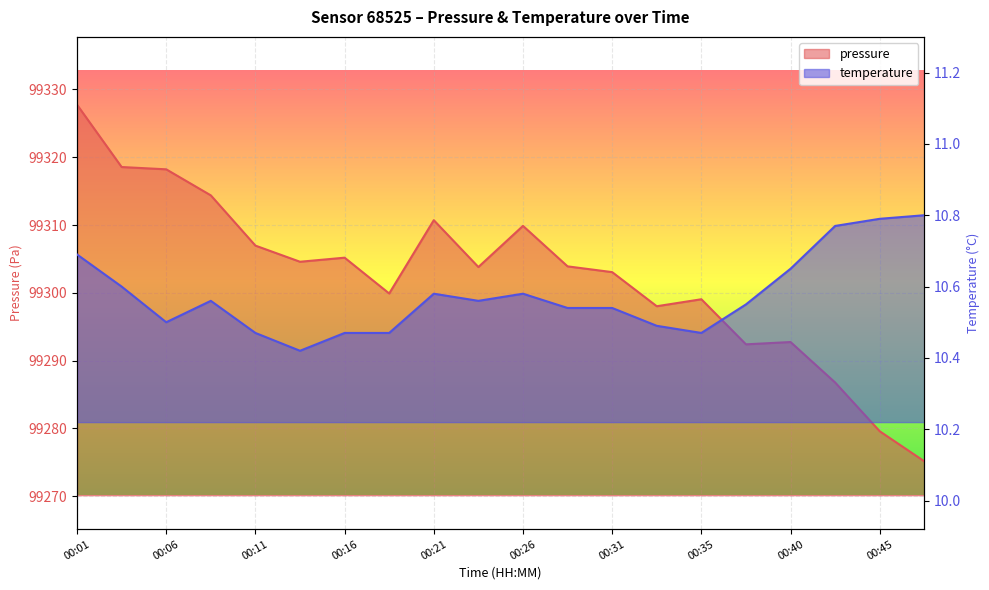

Reading left to right, what are all the values shown in this chart?

pressure: 99327.8	99318.6	99318.2	99314.4	99307.0	99304.6	99305.2	99299.9	99310.7	99303.8	99309.9	99303.9	99303.1	99298.0	99299.1	99292.4	99292.8	99286.8	99279.6	99275.2
temperature: 10.7	10.6	10.5	10.6	10.5	10.4	10.5	10.5	10.6	10.6	10.6	10.5	10.5	10.5	10.5	10.6	10.7	10.8	10.8	10.8